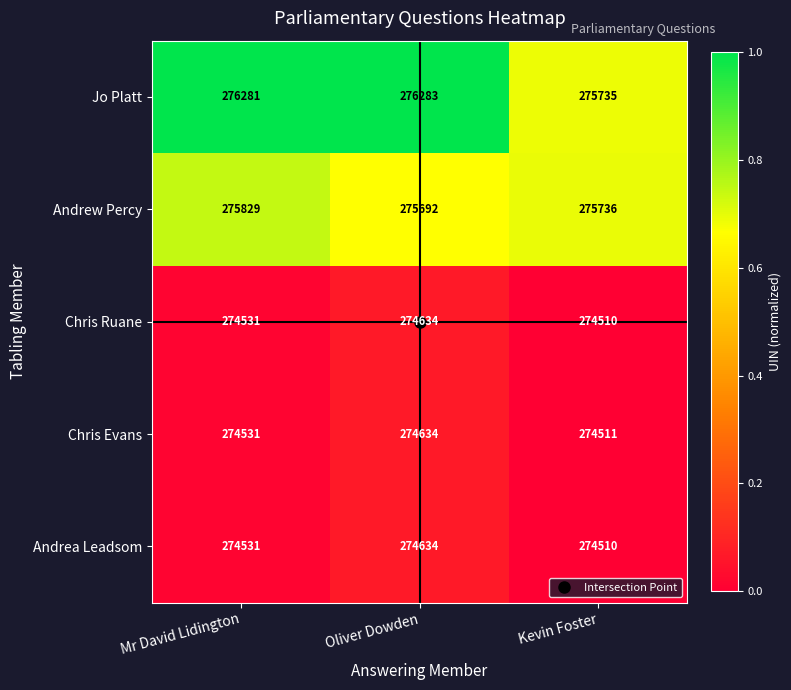

List the labels in order of Andrew Percy value, largest first.

Mr David Lidington, Kevin Foster, Oliver Dowden